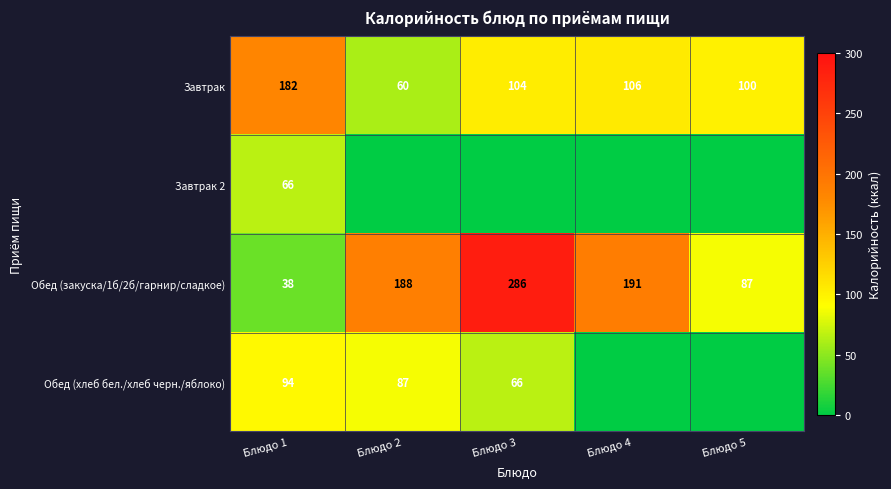

Between Блюдо 4 and Блюдо 1, which is larger?

Блюдо 1